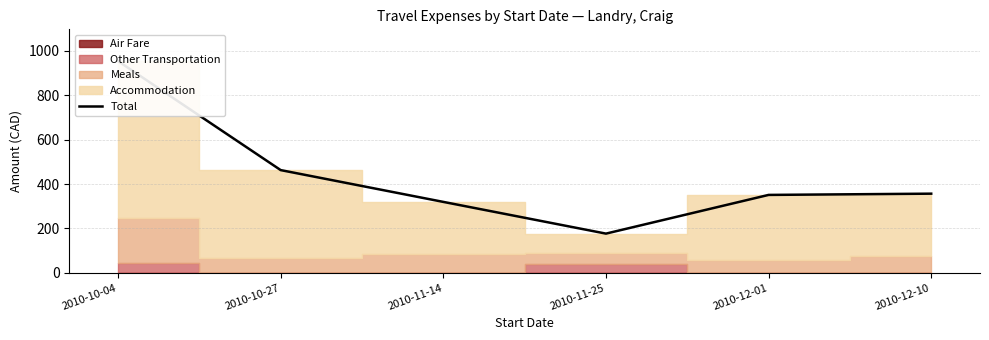

How many values are below 356?

3